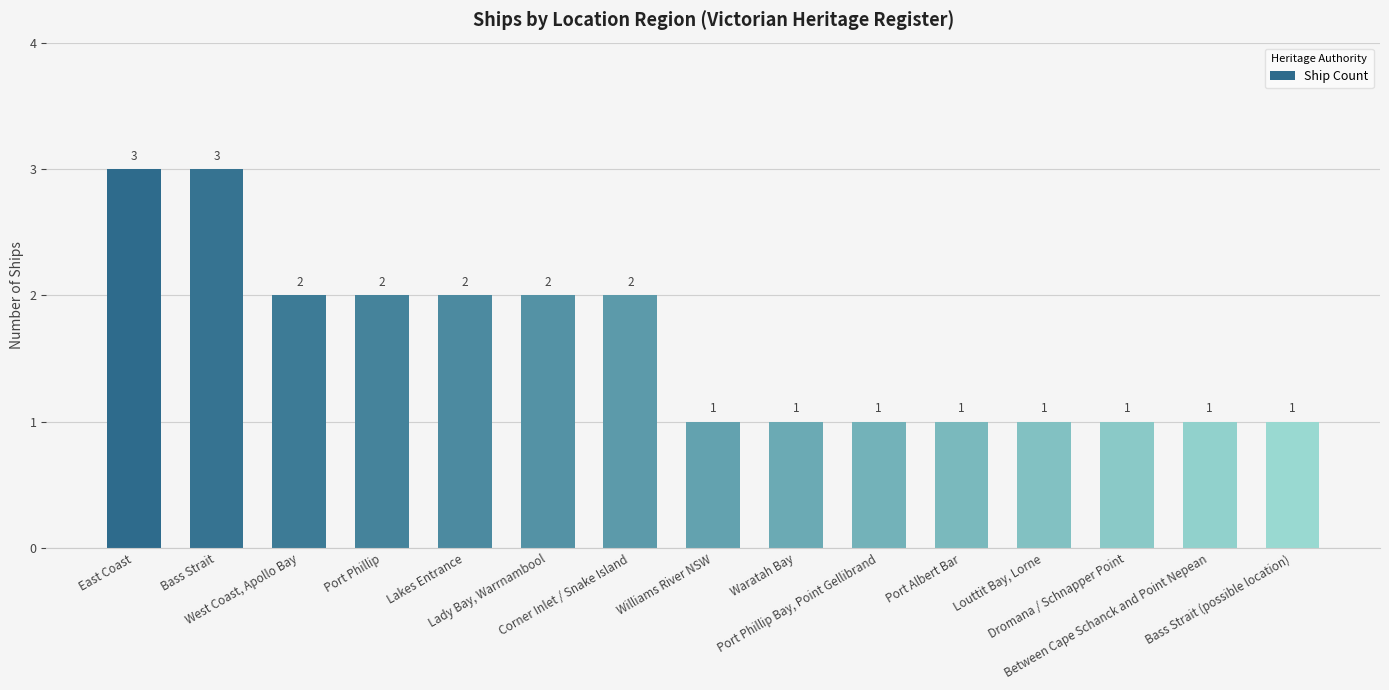

What is the difference between the maximum and minimum values?

2